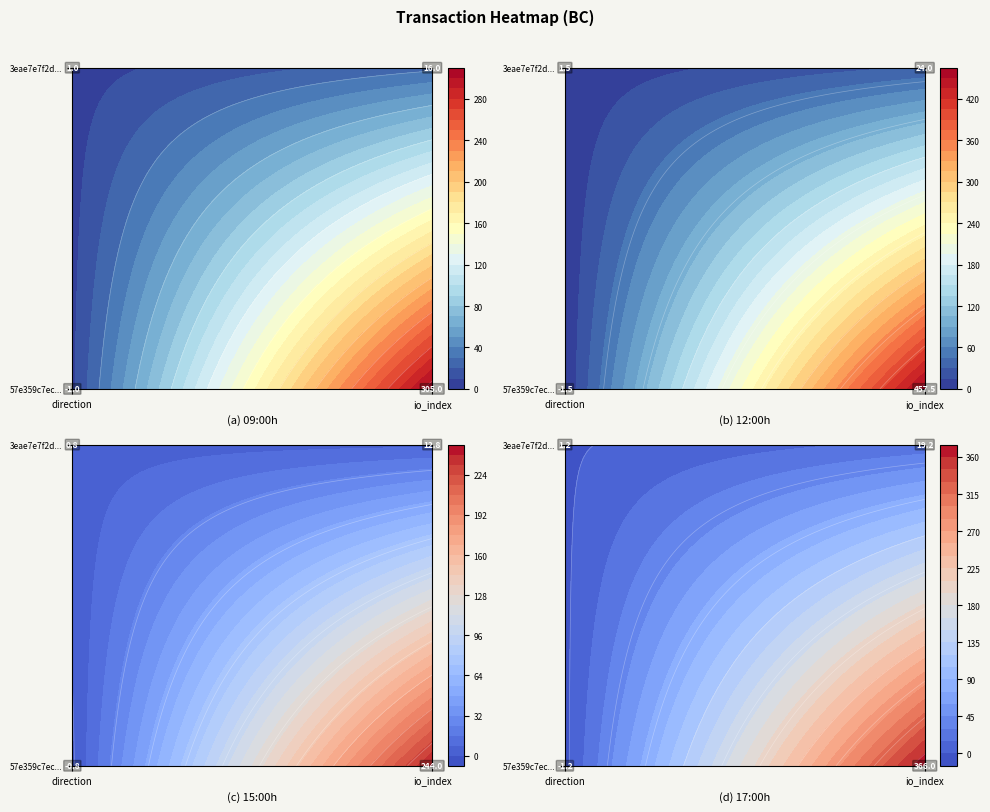

How many data points does each series have?

2